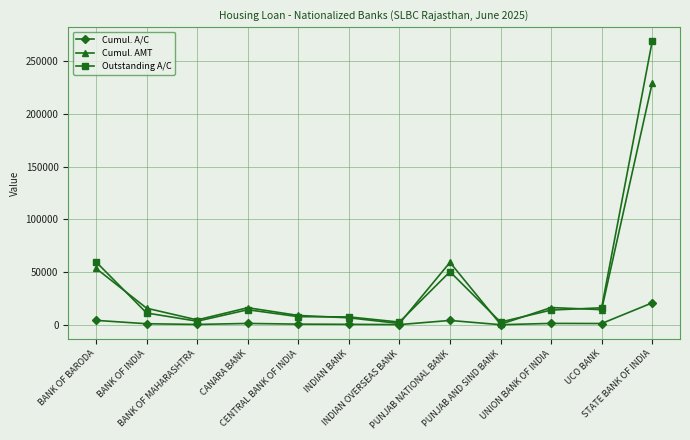

How many data points in Outstanding A/C are less than 13904?

6